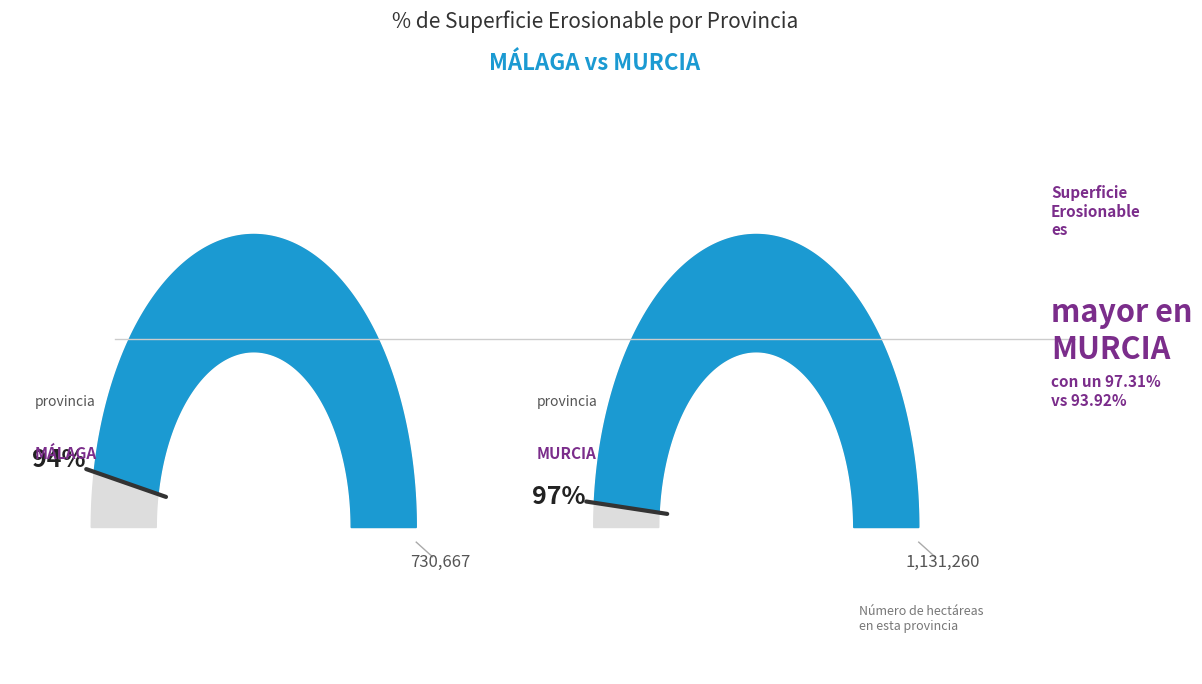

True or false: MÁLAGA accounts for 26% of the total.

False